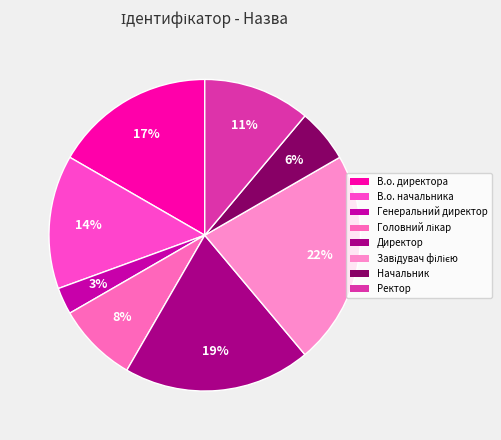

Which slice is the largest?

Завідувач філією